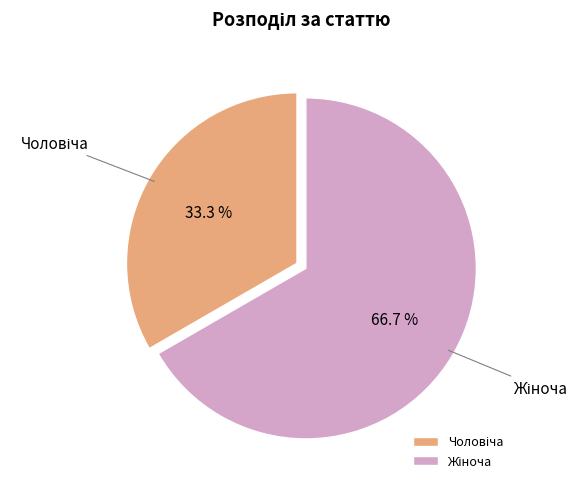

Is there a majority slice in this chart?

Yes